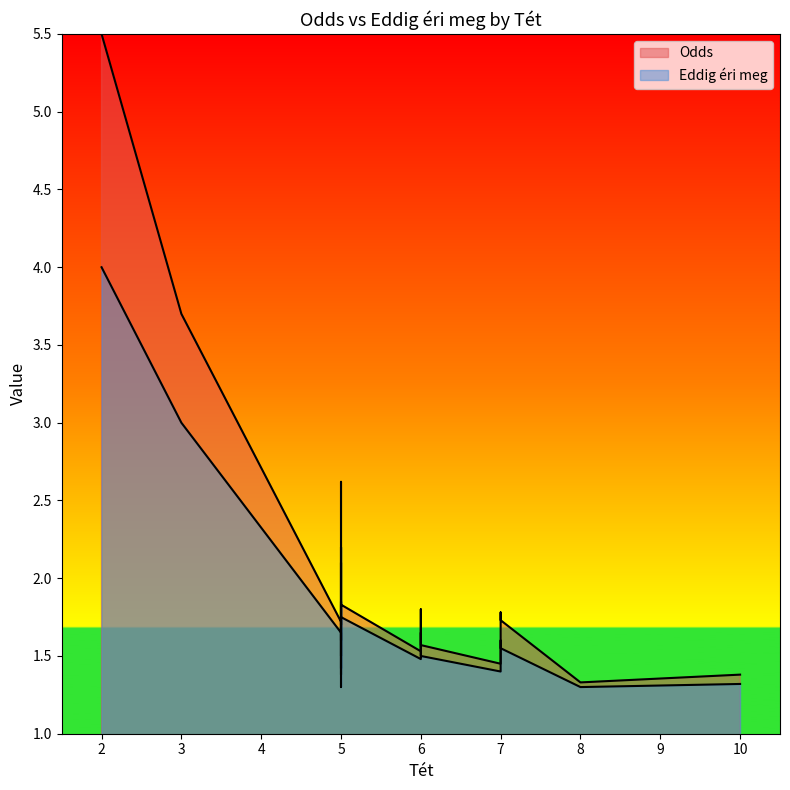

What are all the series names shown in the legend?

Odds, Eddig éri meg